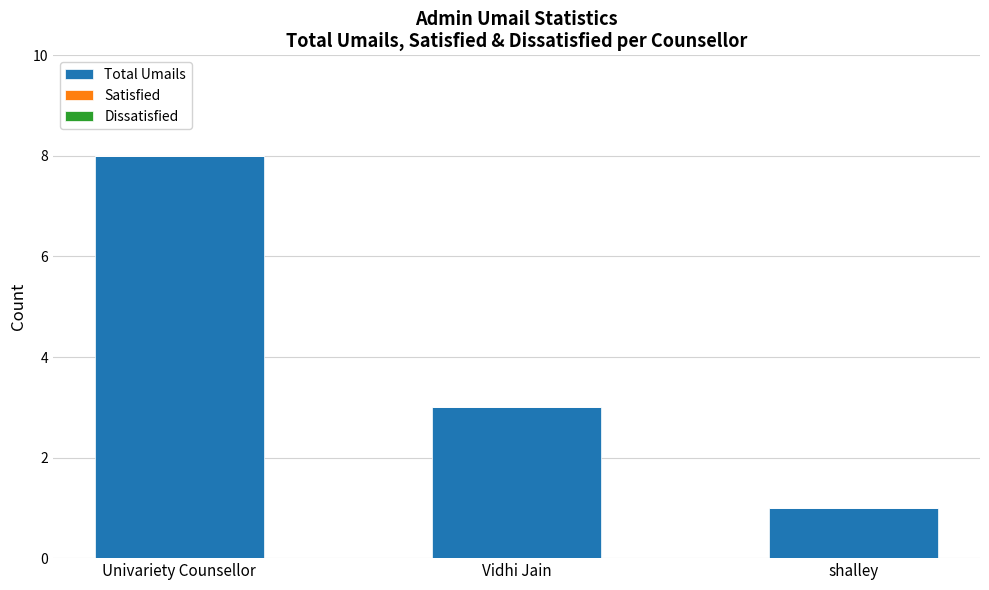

Are the bars grouped side by side (vs. stacked)?

No